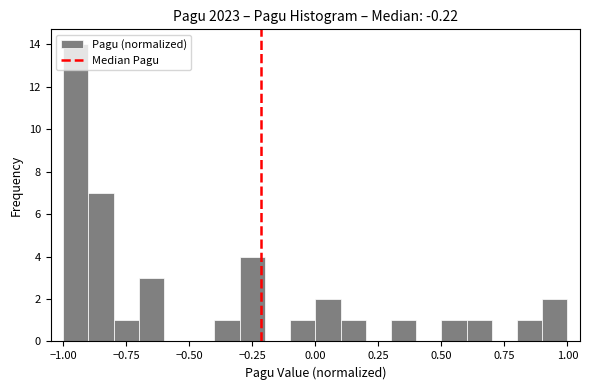

Read against the x-axis, roughly where is the centre of the tallest bar?

-0.95